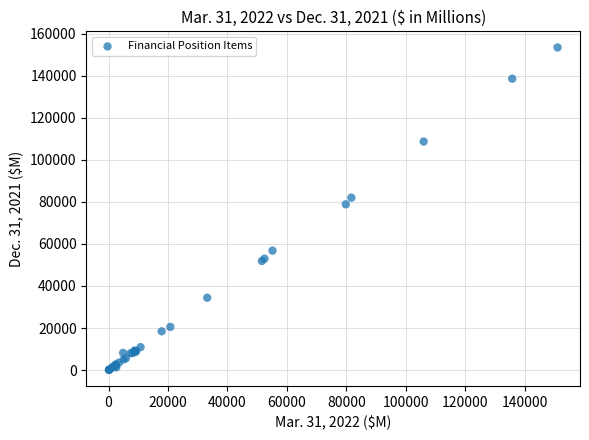

What Y value in the scatter plot is closest to 76737?

78823